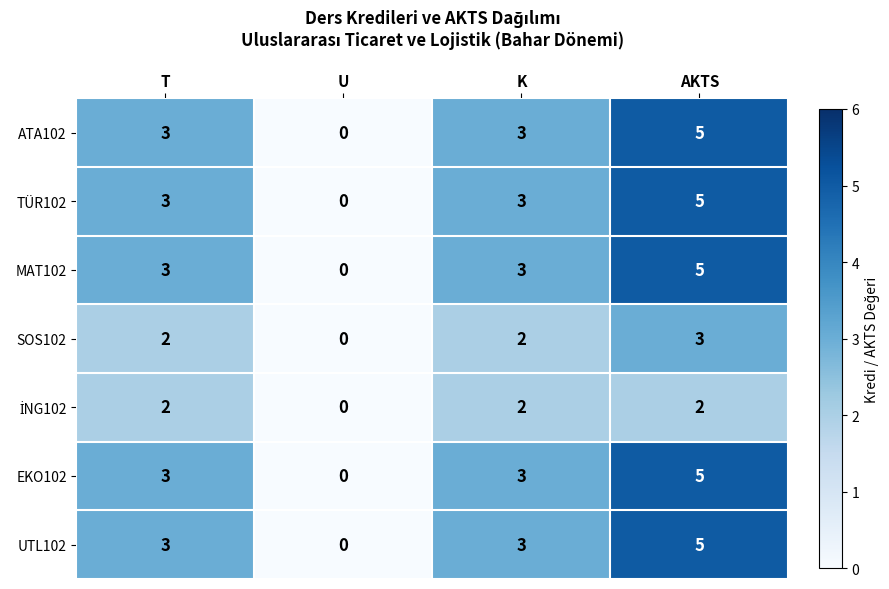

What is the maximum value shown in the chart?

5